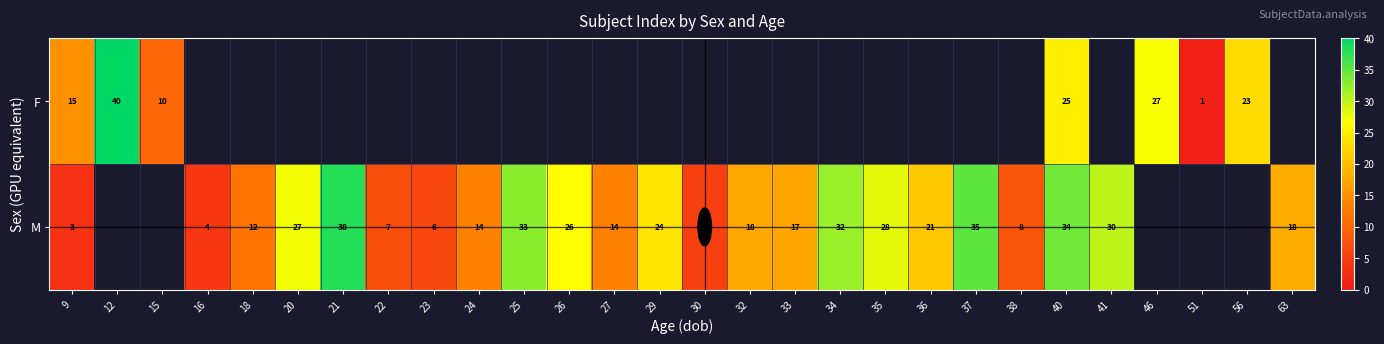

At which category is the sum across all series the highest?

40